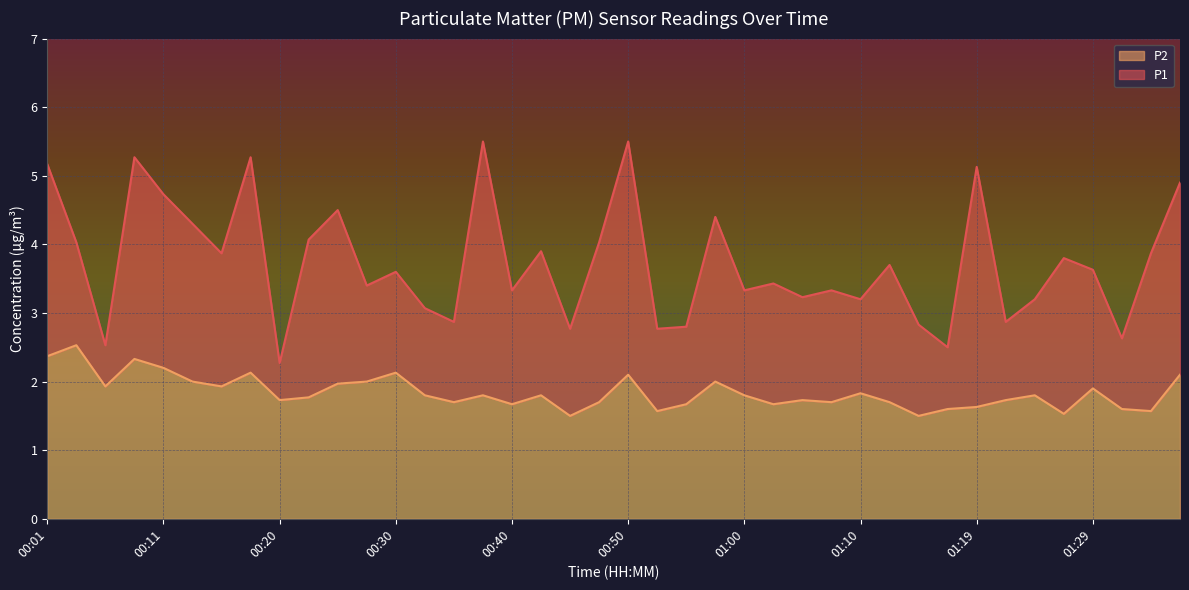

In P2, how many points are lower than both neighbors (excluding endpoints)?

12